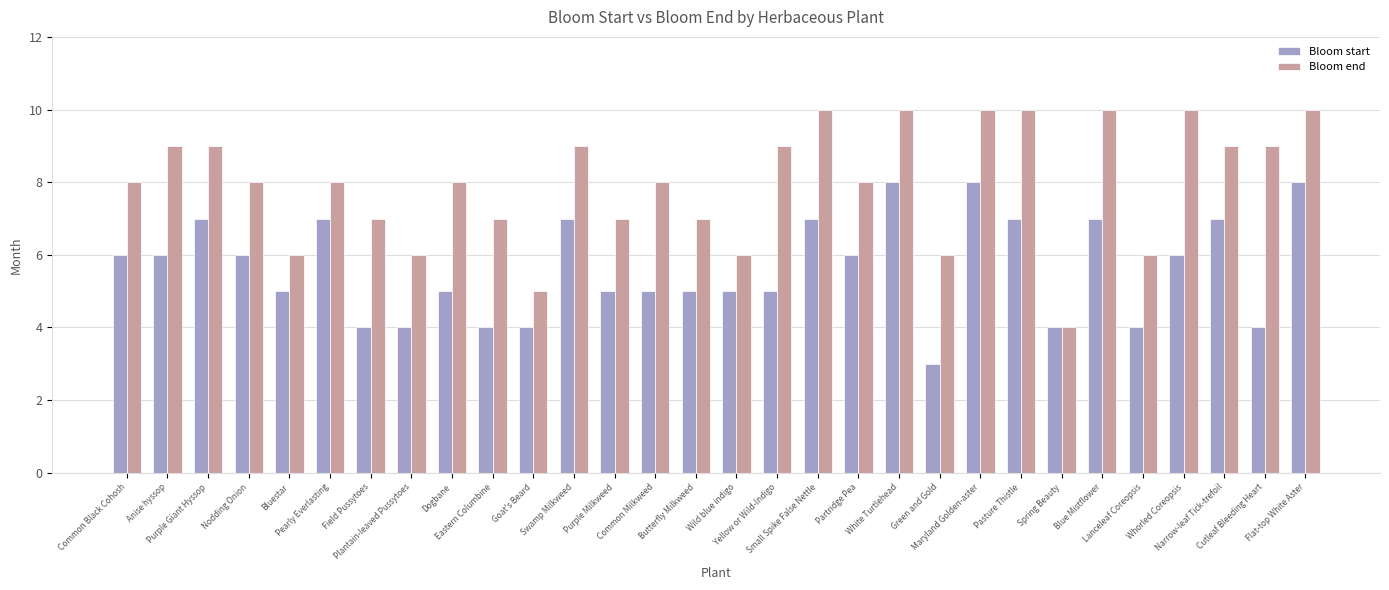

What is the average value of the Bloom end series?

8